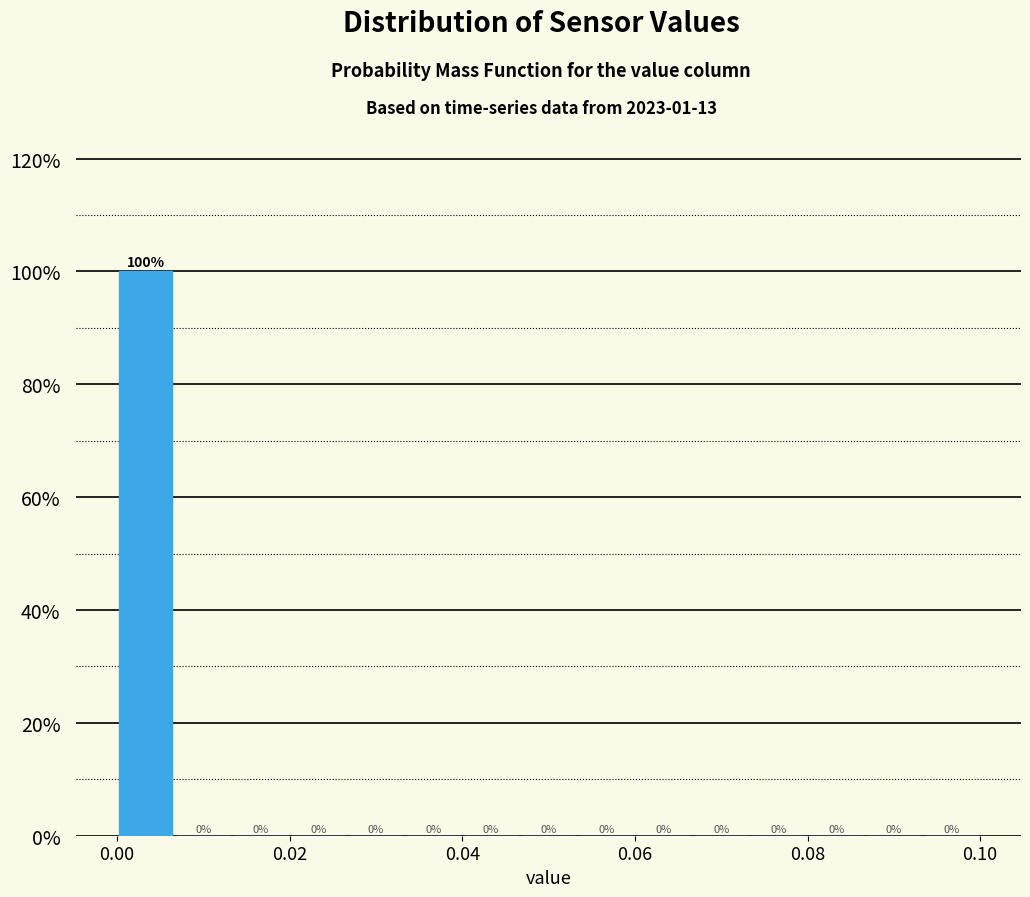

Read against the x-axis, roughly where is the centre of the tallest bar?

0.004